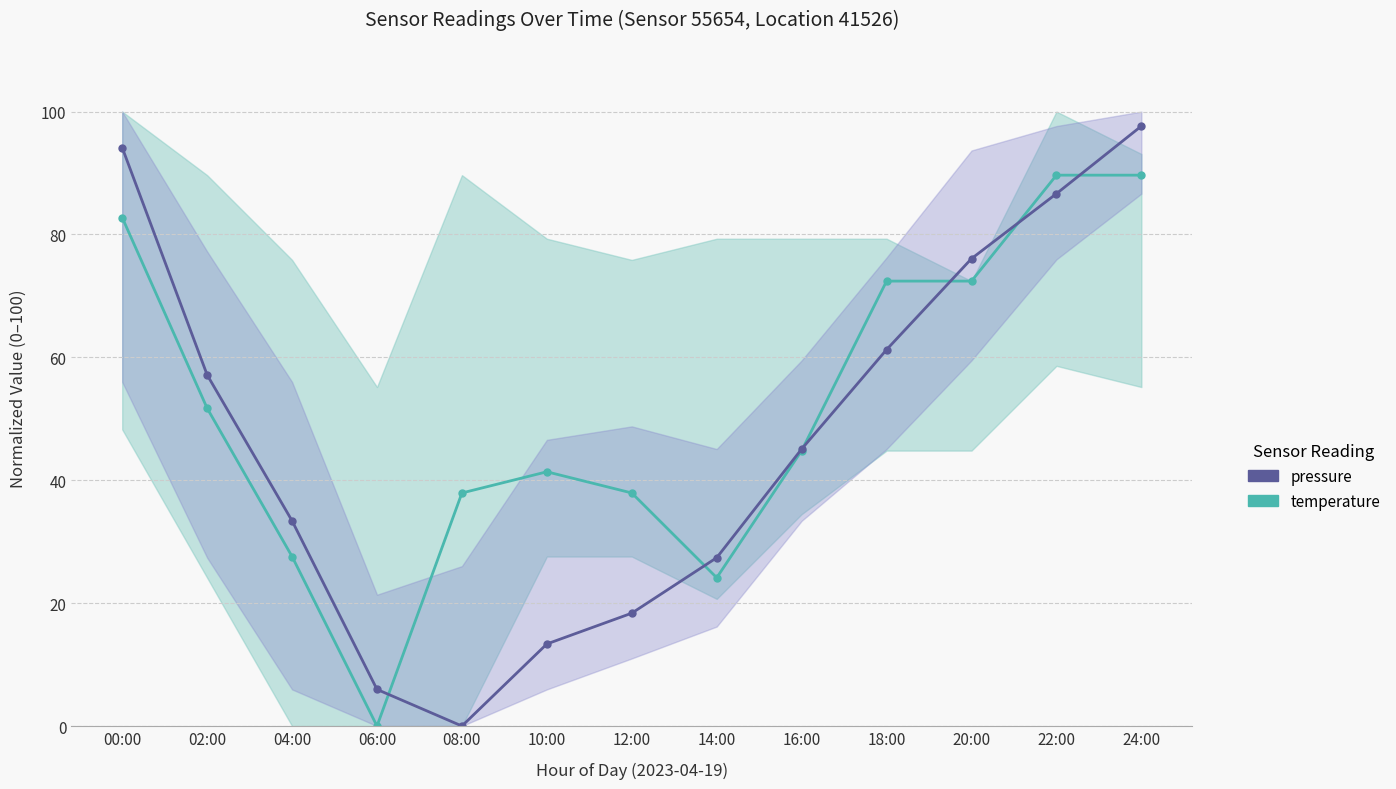

Between 14:00 and 16:00, which is larger?

16:00